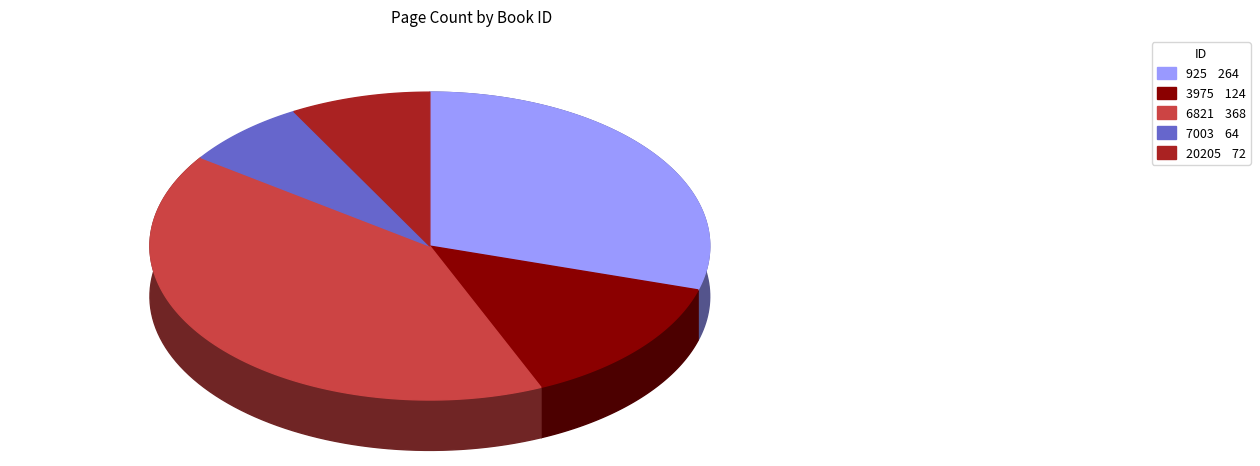

How many segments does this pie chart have?

5